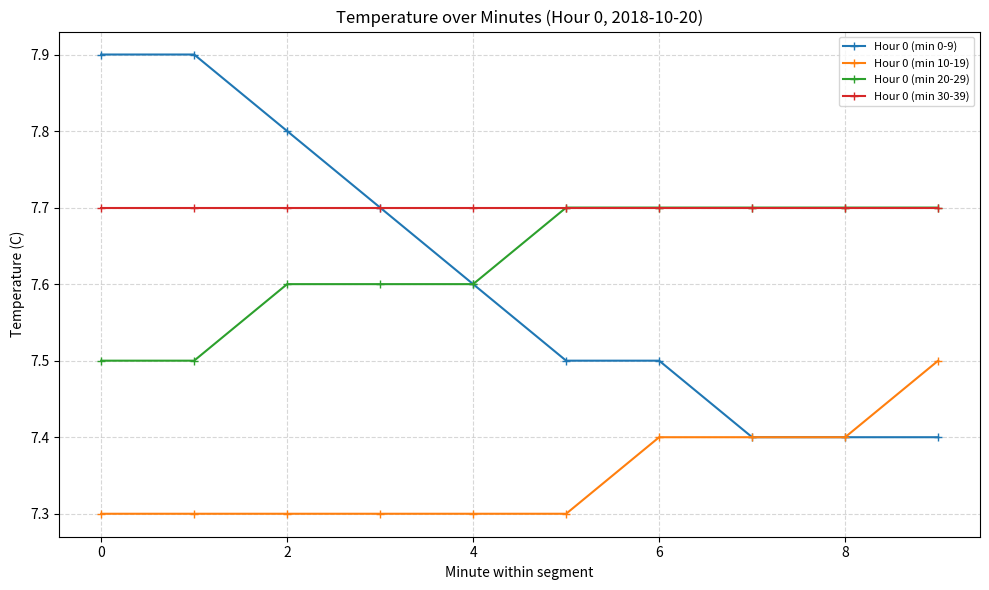

Reading left to right, transcribe all the data shown in this chart.

Hour 0 (min 0-9): 7.9	7.9	7.8	7.7	7.6	7.5	7.5	7.4	7.4	7.4
Hour 0 (min 10-19): 7.3	7.3	7.3	7.3	7.3	7.3	7.4	7.4	7.4	7.5
Hour 0 (min 20-29): 7.5	7.5	7.6	7.6	7.6	7.7	7.7	7.7	7.7	7.7
Hour 0 (min 30-39): 7.7	7.7	7.7	7.7	7.7	7.7	7.7	7.7	7.7	7.7